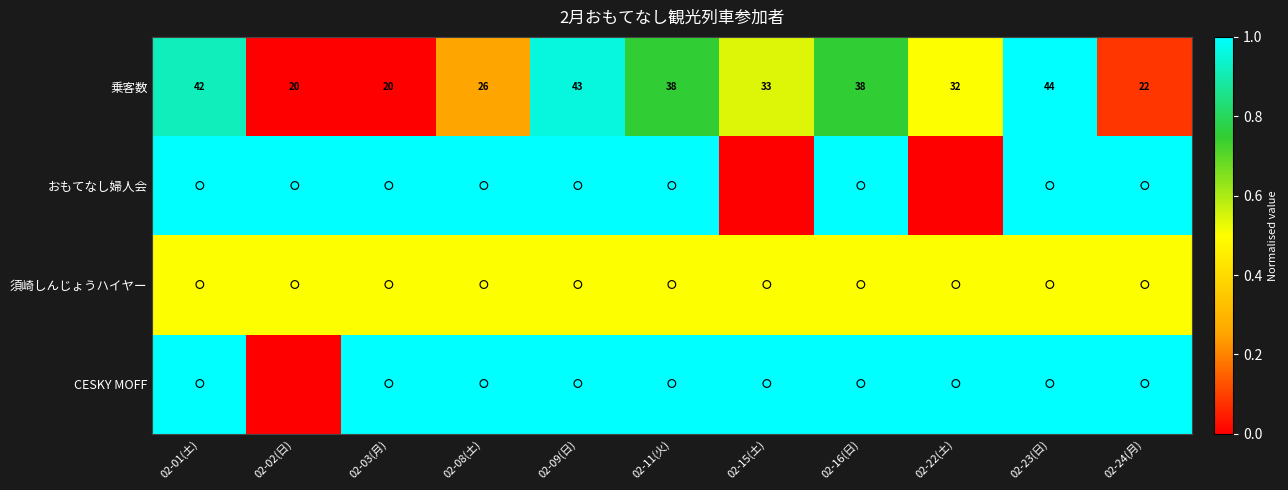

Between 02-16(日) and 02-01(土), which is larger?

02-01(土)